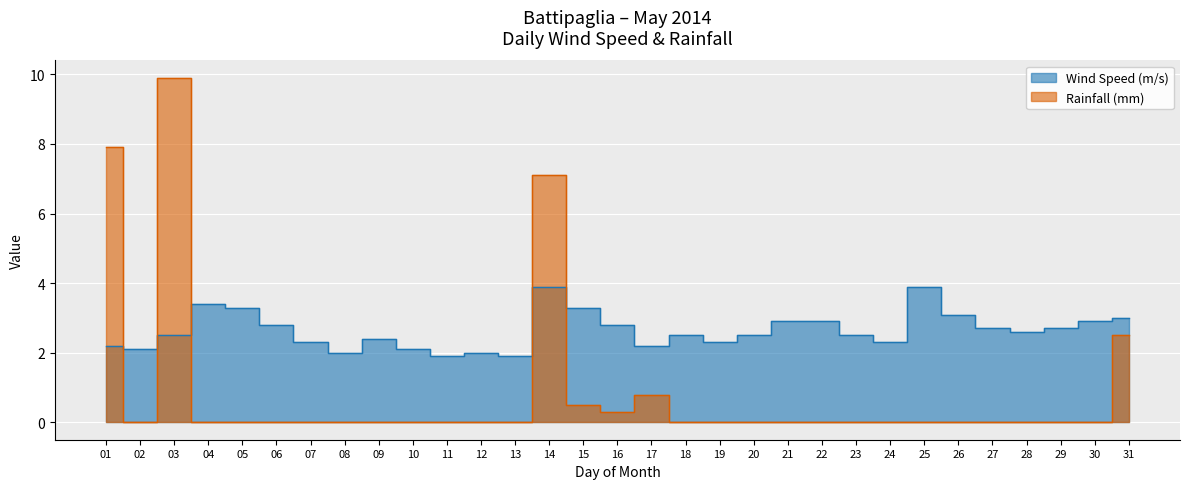

Rank the series at 22 from highest to lowest value.

Wind Speed (m/s), Rainfall (mm)